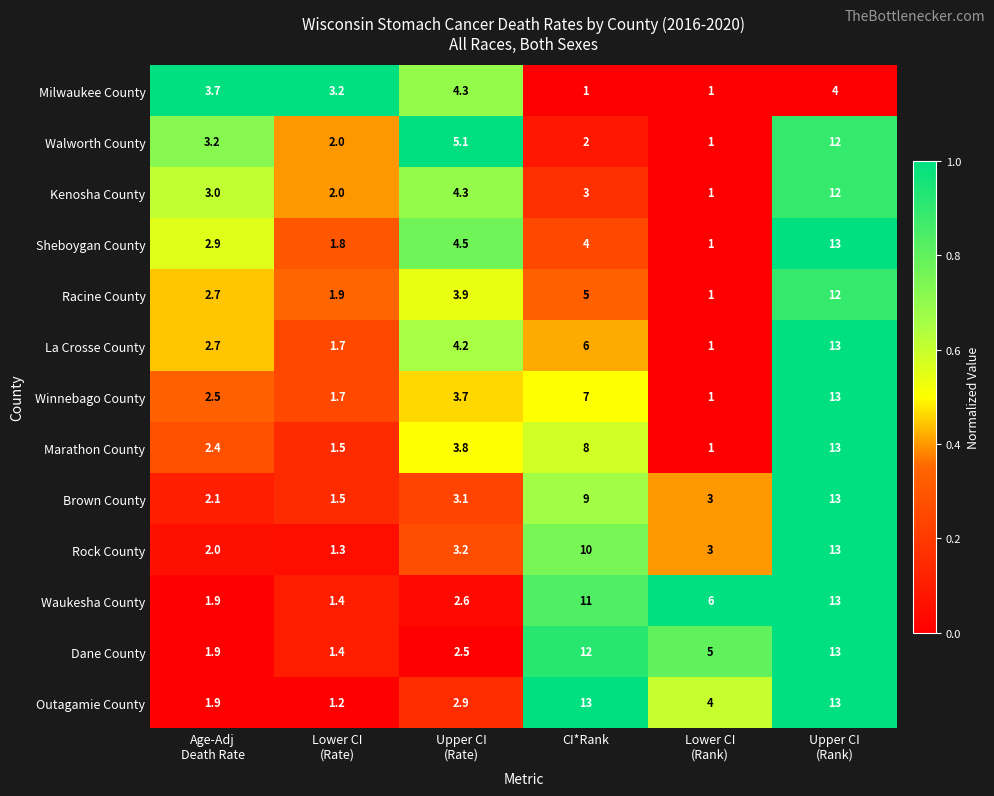

At which category is the sum across all series the highest?

Upper CI
(Rank)